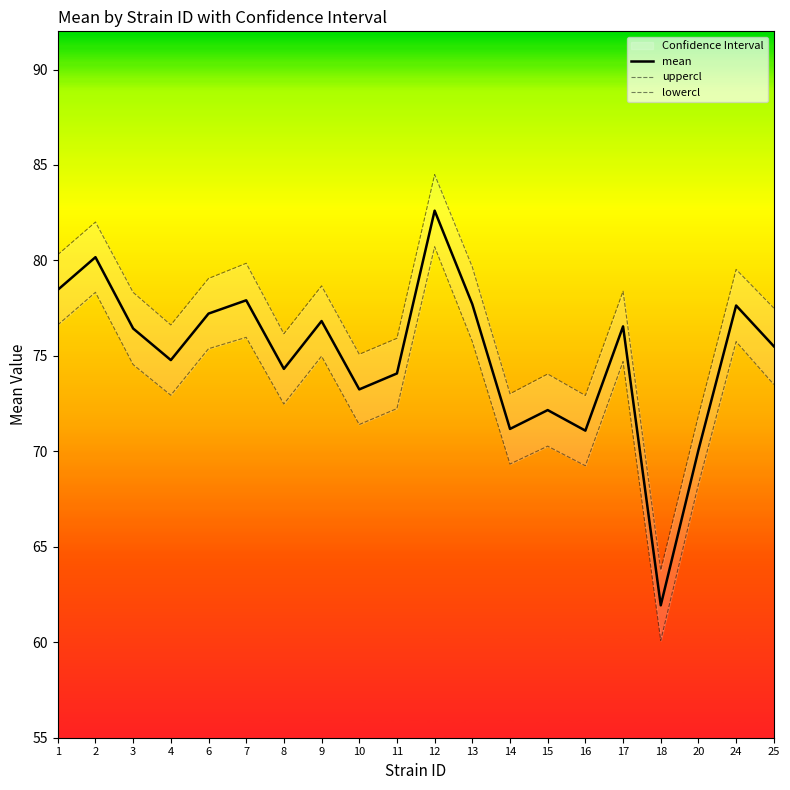

What is the greatest value displayed?

84.5